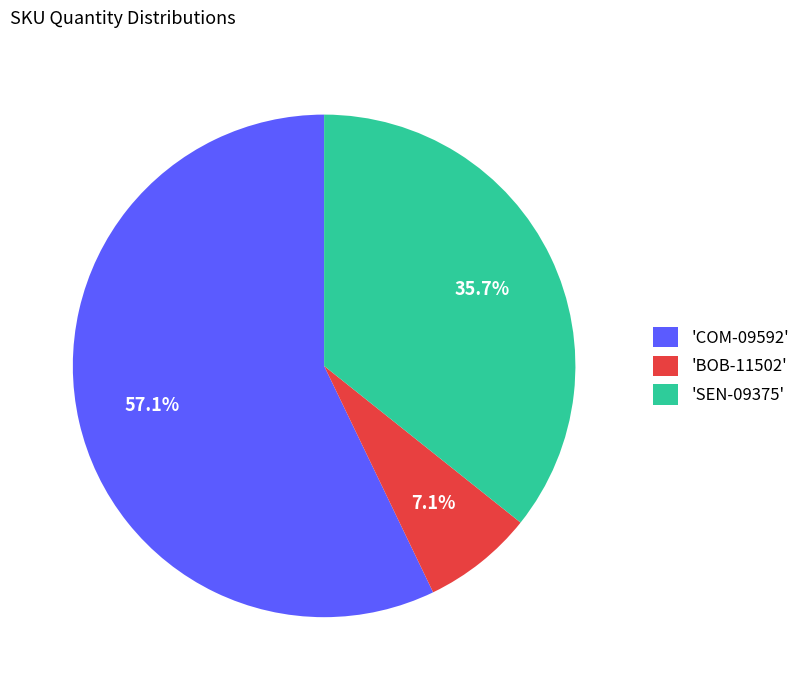

What portion of the pie excludes 'BOB-11502'?

92.9%